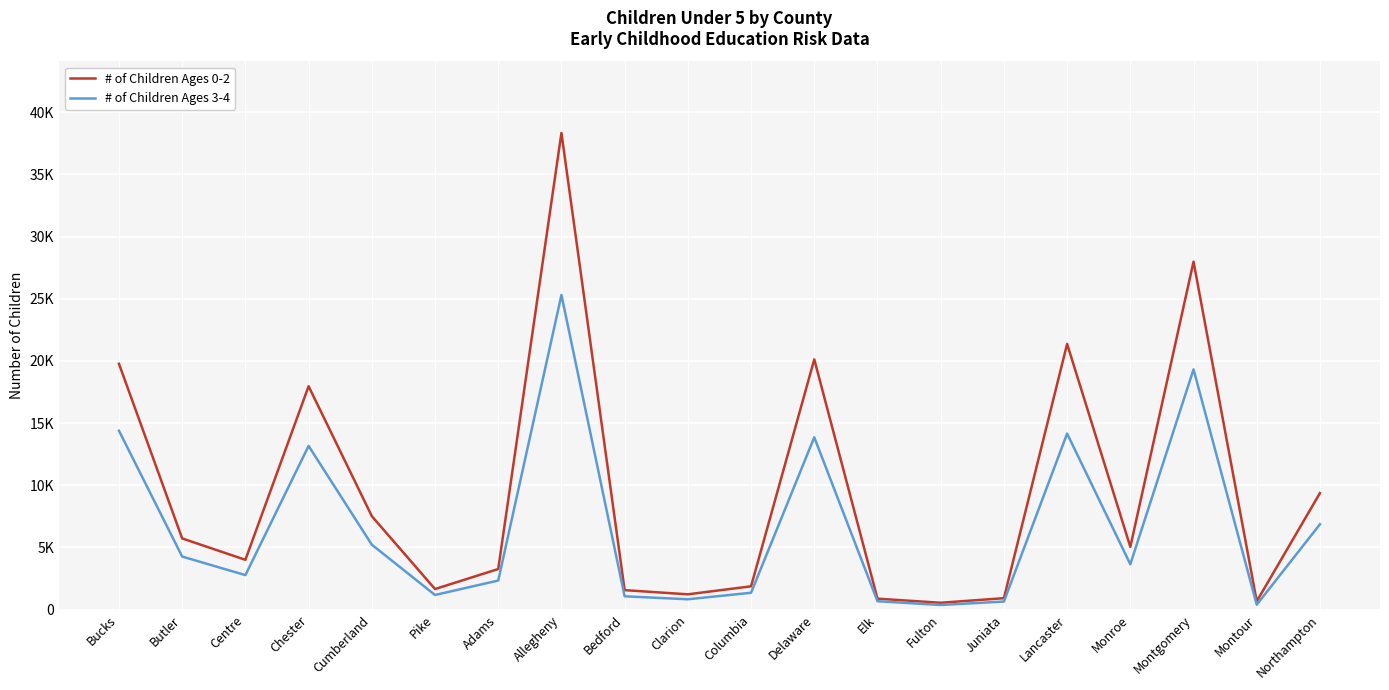

Is this an area chart (filled region under the line)?

No